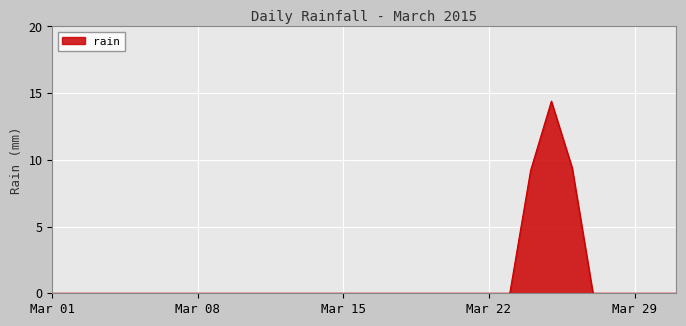

What is the difference between the maximum and minimum values?

14.4